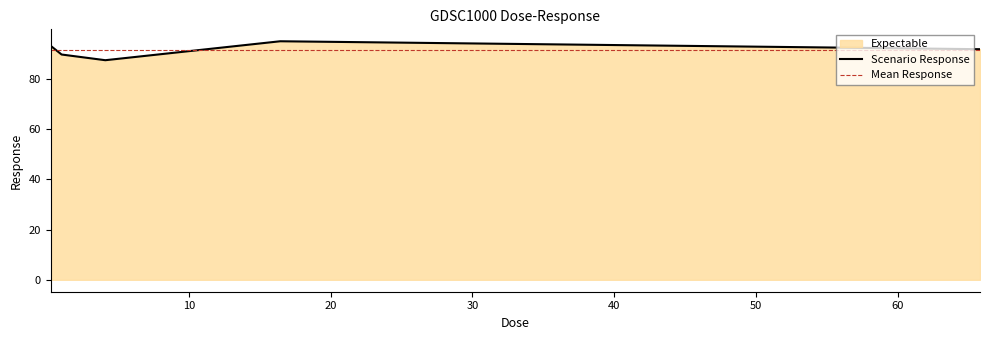

What position from the right is 1.02813?

4